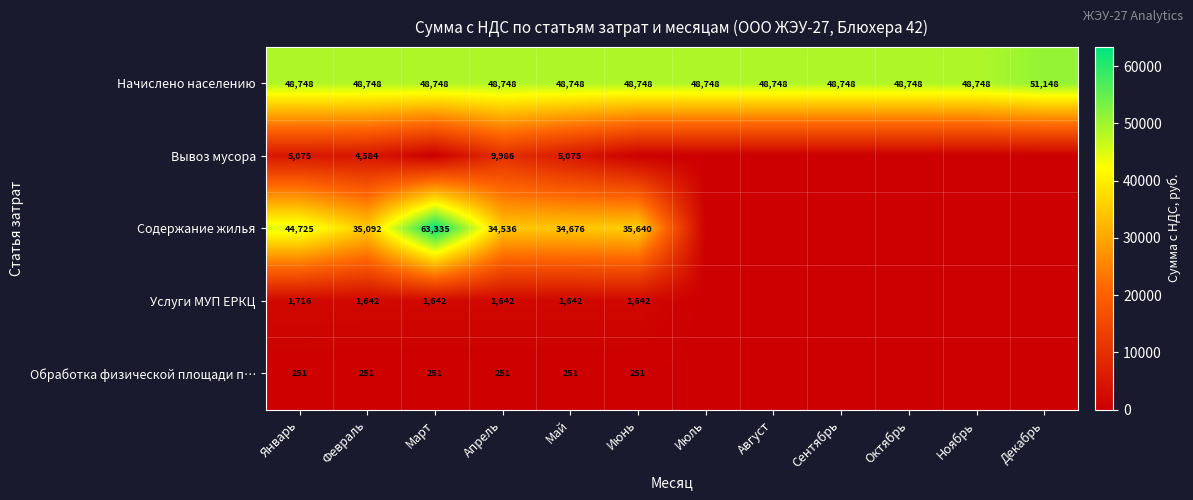

The value of Начислено населению at Январь is 86162. True or false?

False